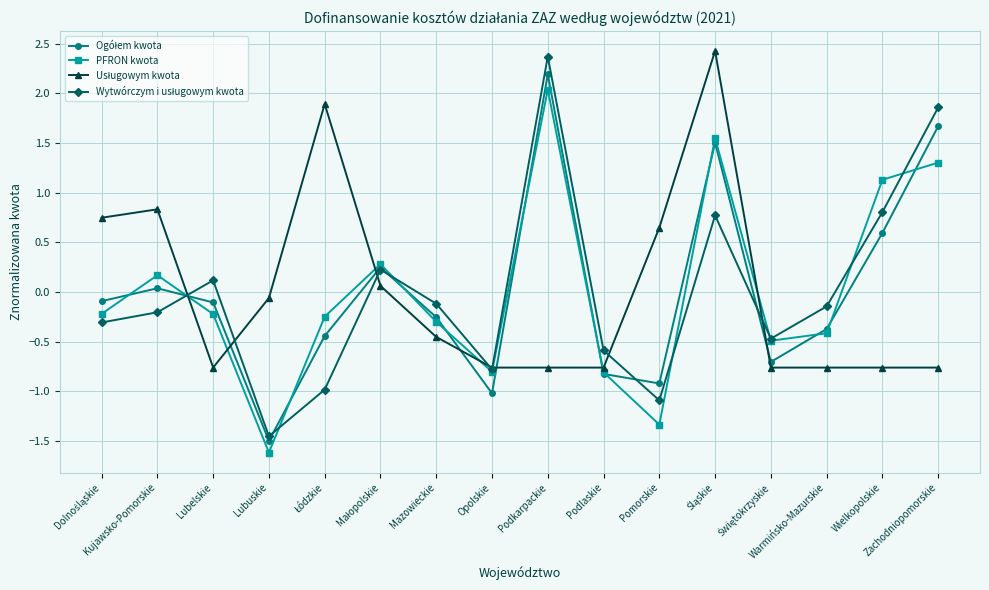

What is the highest value of the PFRON kwota series?

2.0